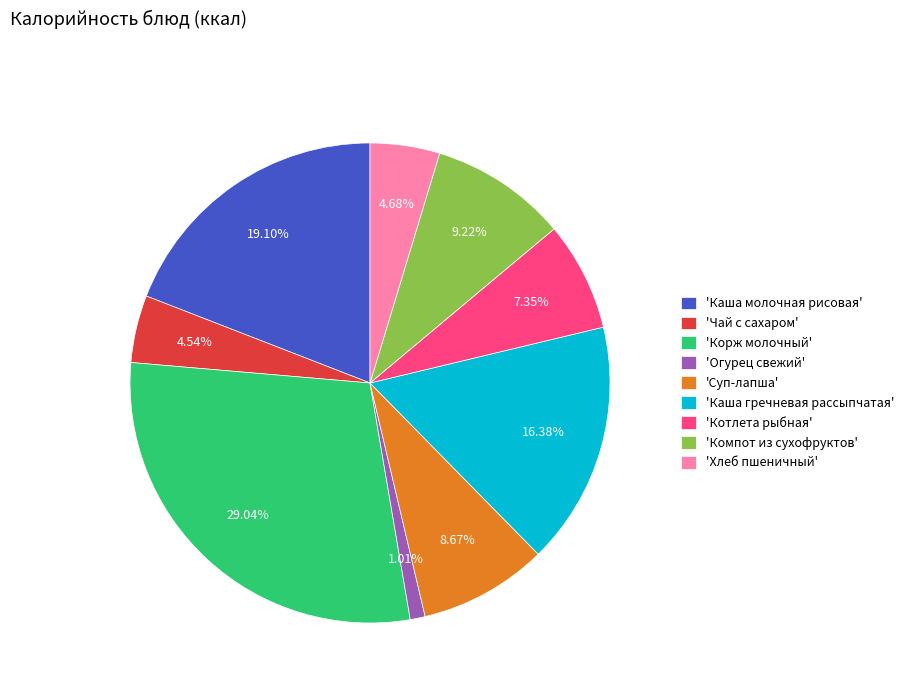

How many slices are in this pie chart?

9